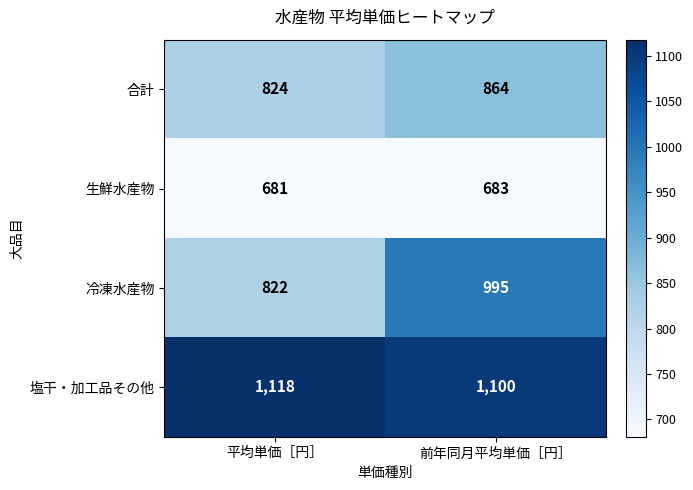

Rank the series at 前年同月平均単価［円］ from highest to lowest value.

塩干・加工品その他, 冷凍水産物, 合計, 生鮮水産物